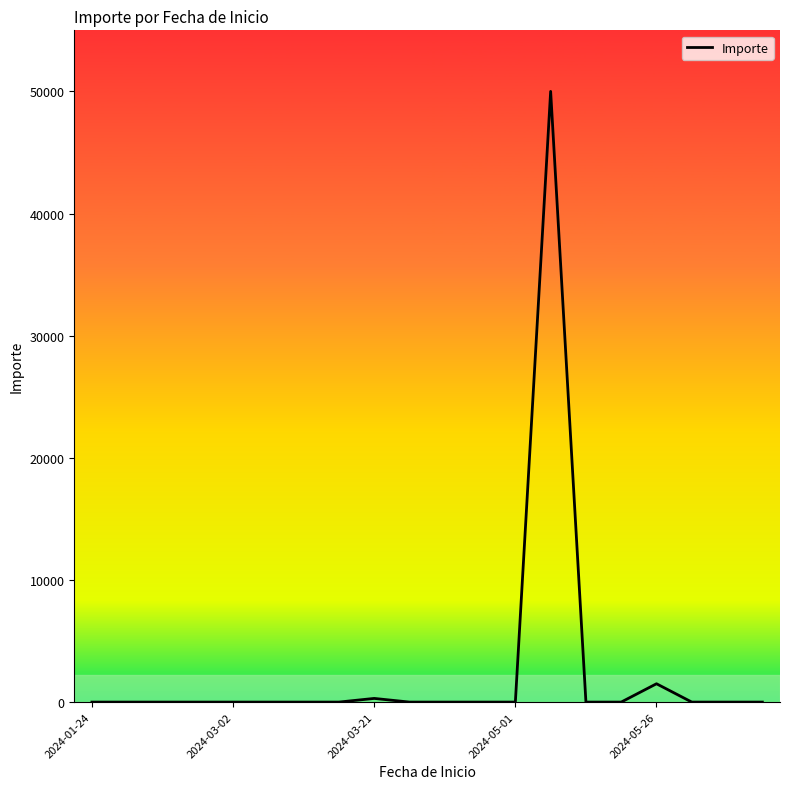

What is the maximum value shown in the chart?

50000